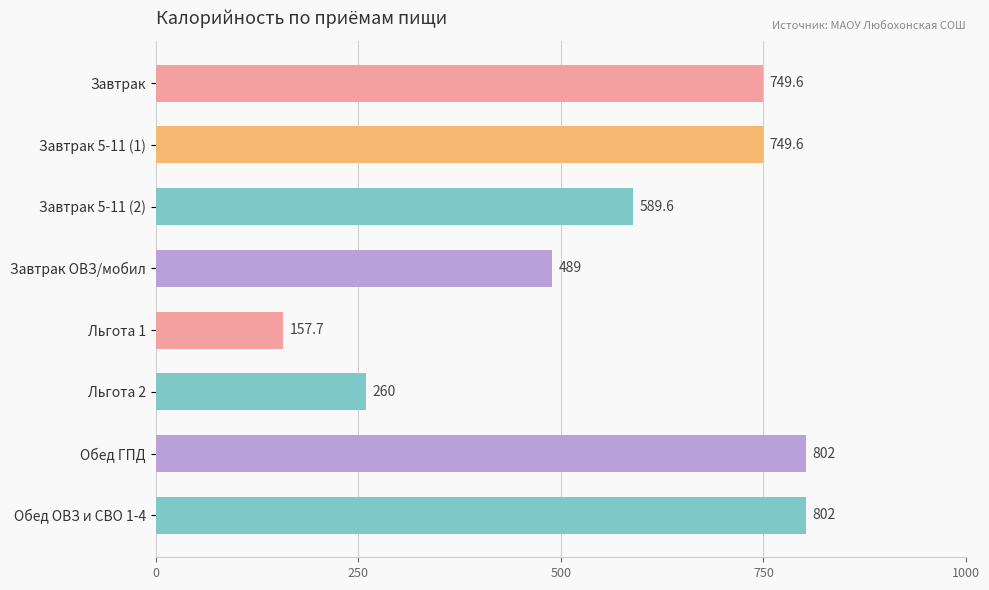

Read the value at Льгота 2.

260.0